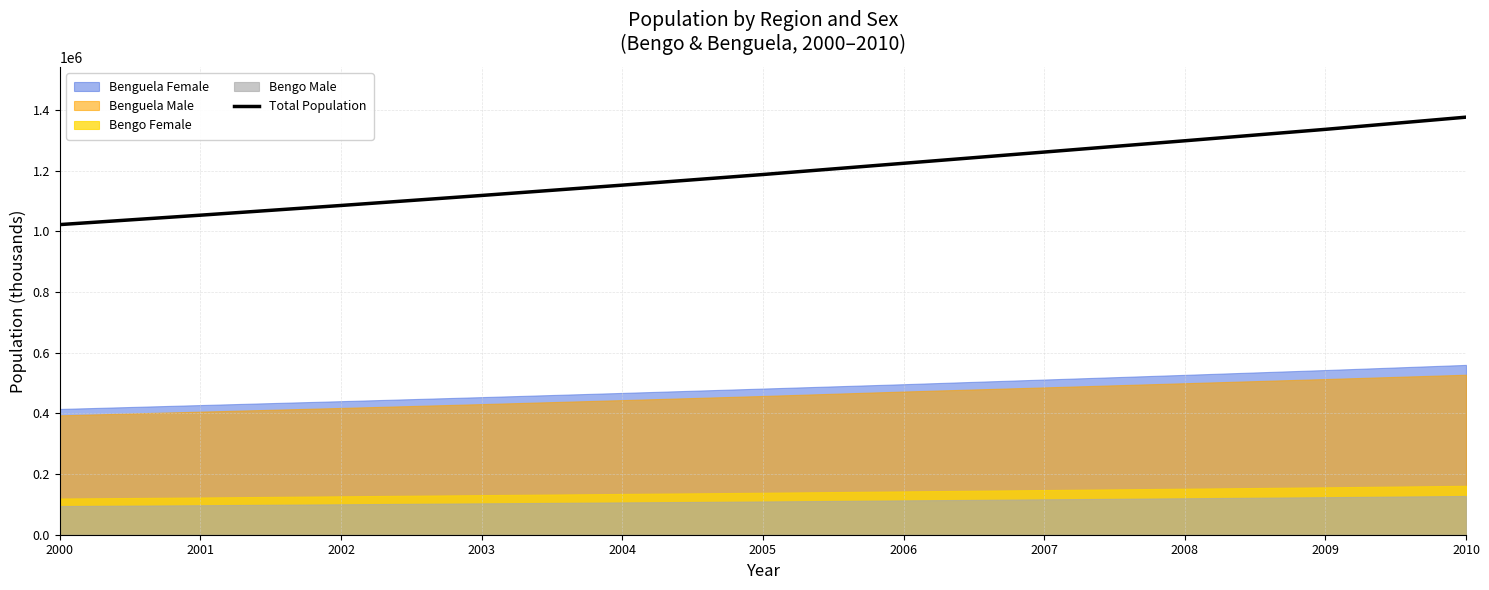

The chart shows a value of 599058 at 2002. True or false?

False